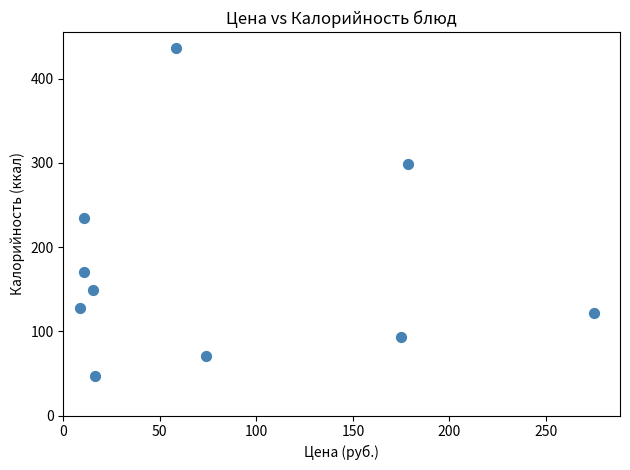

What is the range of X values (max minus min)?

266.2